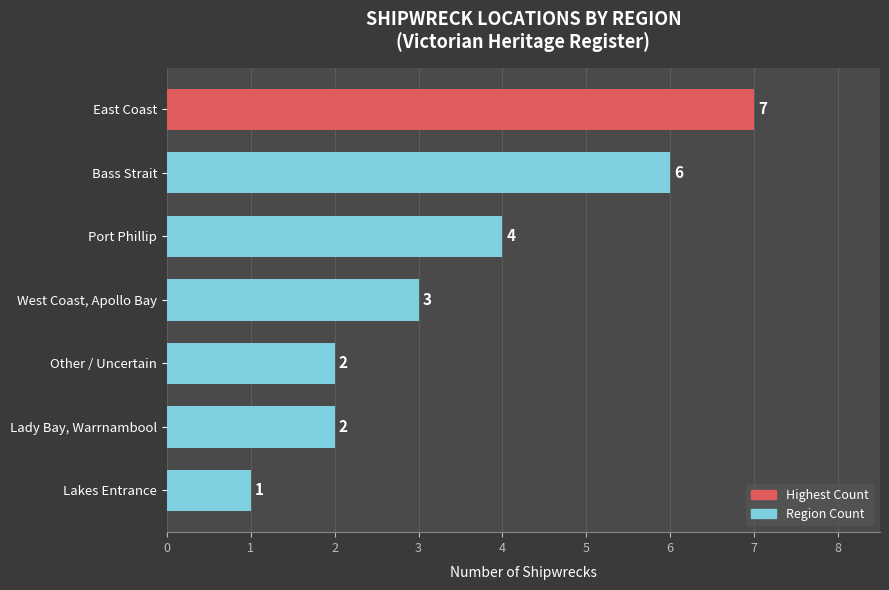

What is the sum of all values?

25